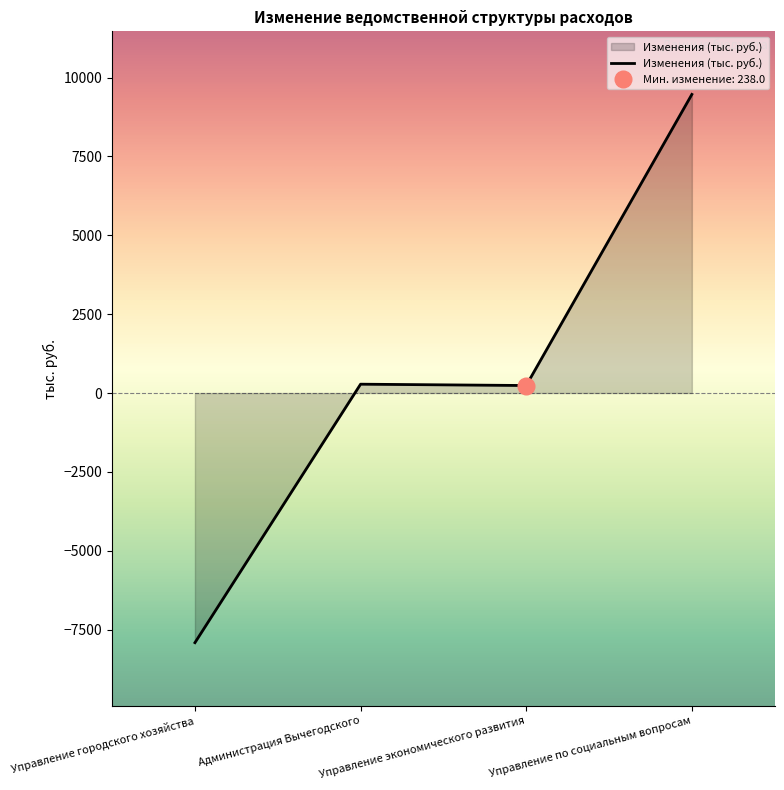

True or false: the data shows 100.4 at Управление экономического развития.

False